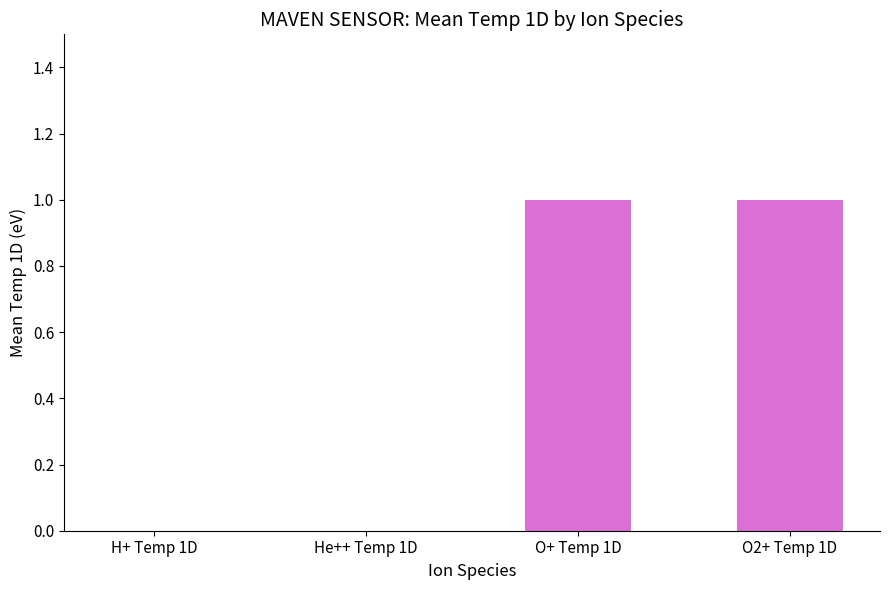

How many series are shown in this chart?

1